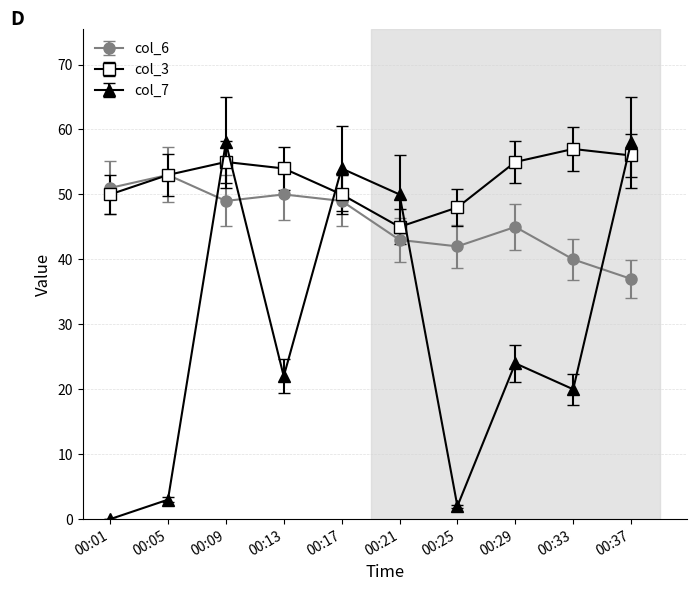

What are all the series names shown in the legend?

col_6, col_3, col_7